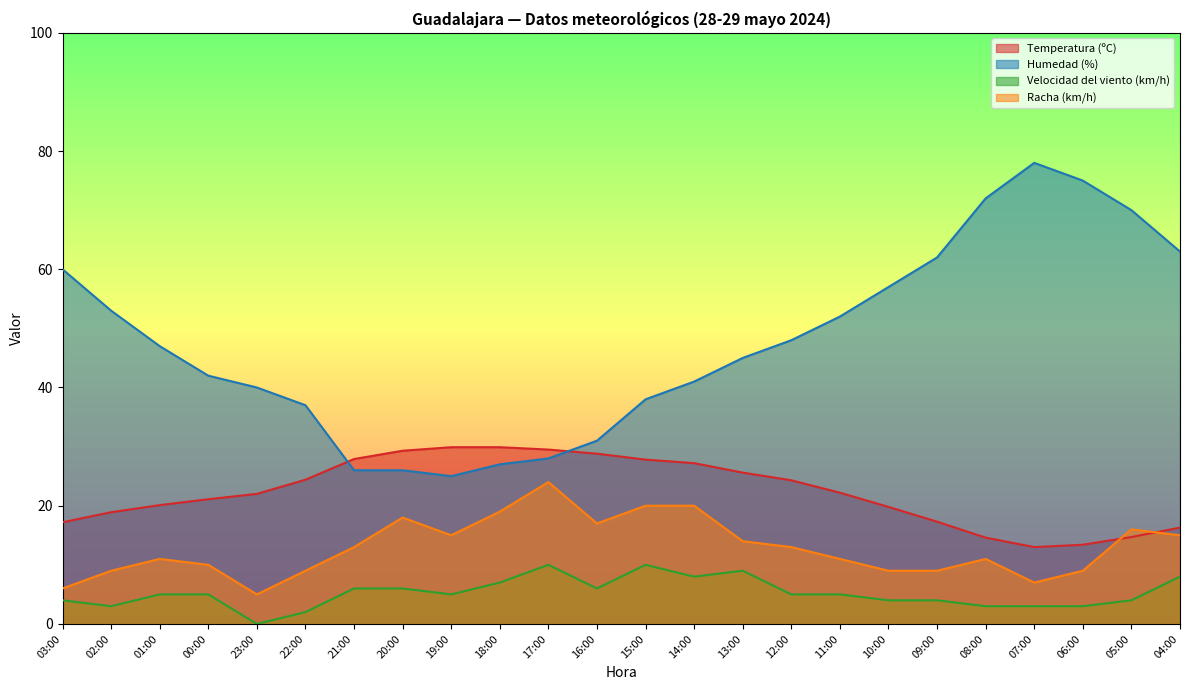

Rank the categories by Humedad (%) value from lowest to highest.

19:00, 21:00, 20:00, 18:00, 17:00, 16:00, 22:00, 15:00, 23:00, 14:00, 00:00, 13:00, 01:00, 12:00, 11:00, 02:00, 10:00, 03:00, 09:00, 04:00, 05:00, 08:00, 06:00, 07:00